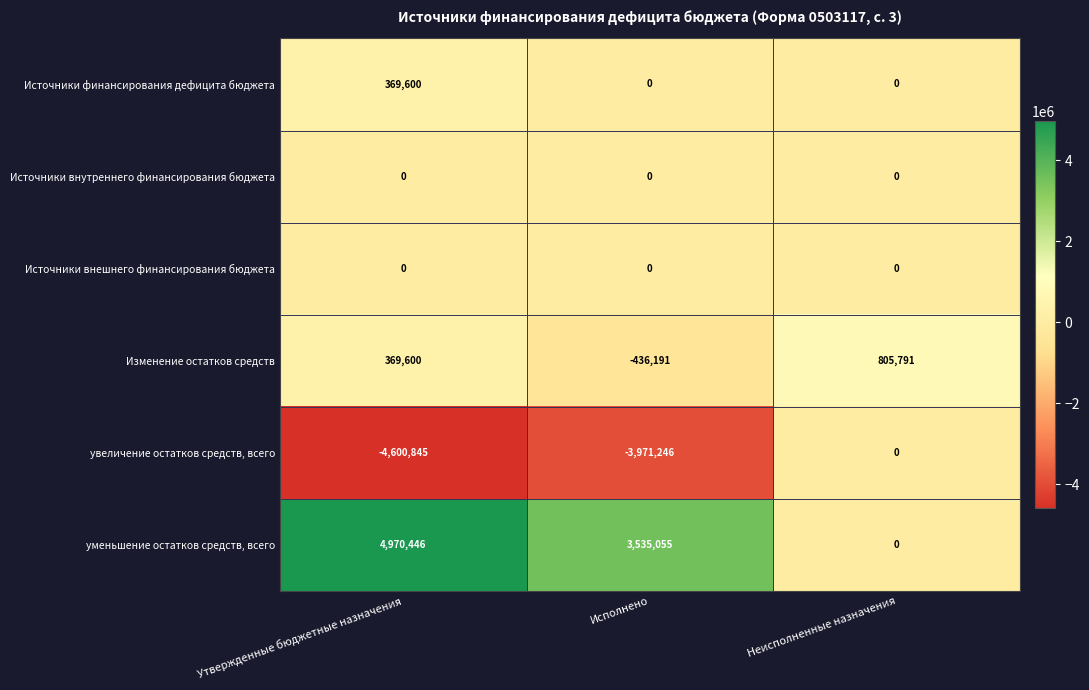

How many series are shown in this chart?

6